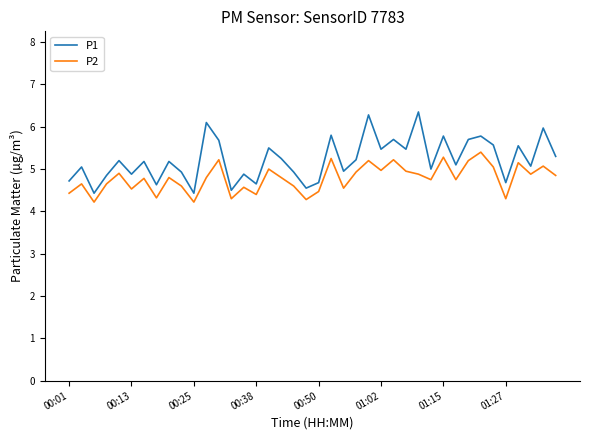

What is the minimum value shown in the chart?

4.2